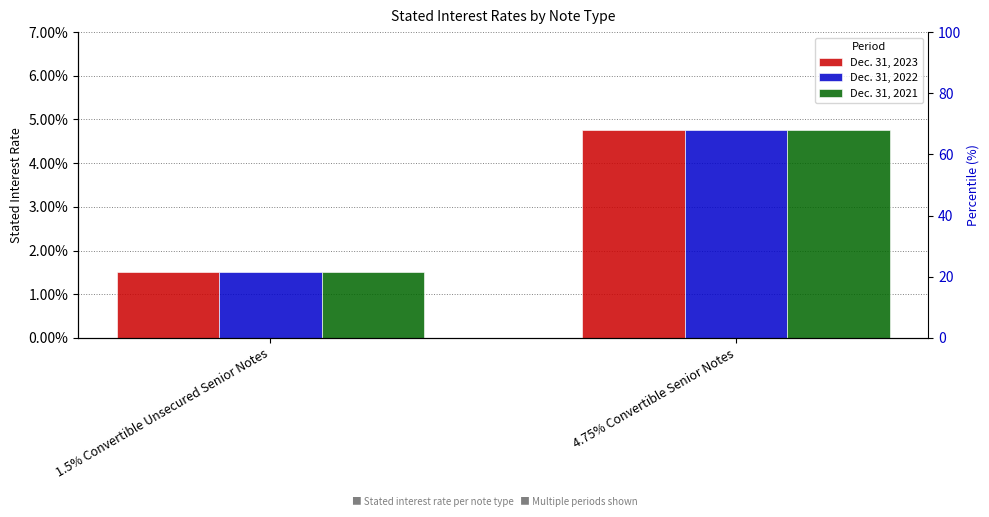

Are the bars grouped side by side (vs. stacked)?

Yes